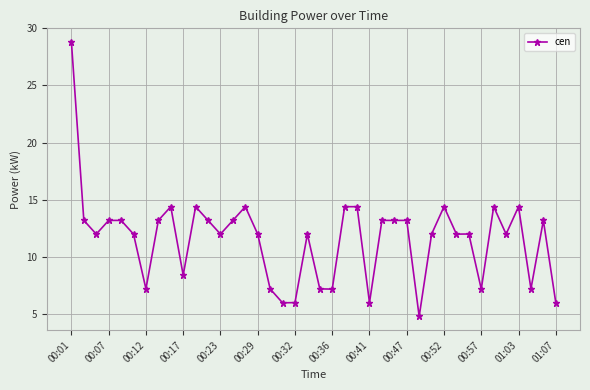

What is the greatest value displayed?

28.8